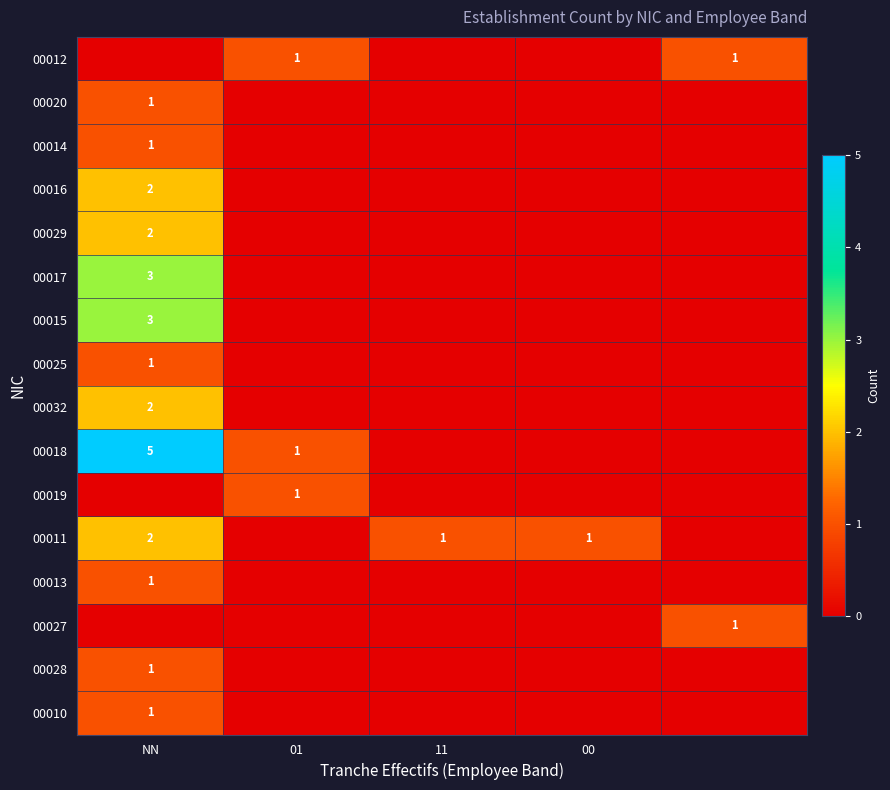

At which category does the chart reach its minimum across all series?

NN